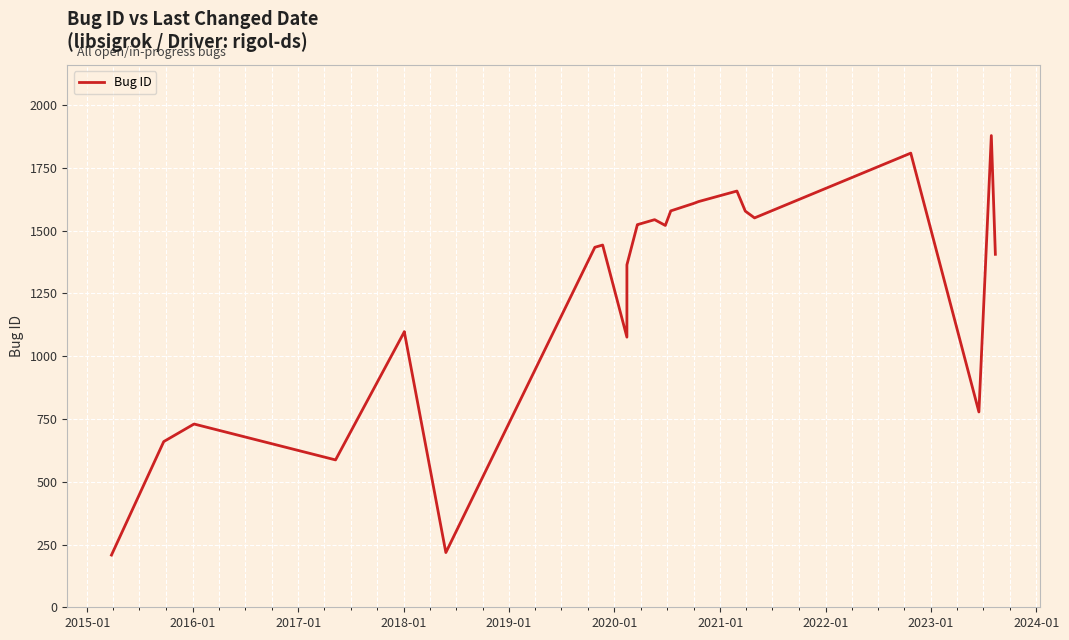

Count the number of categories in the chart.

26